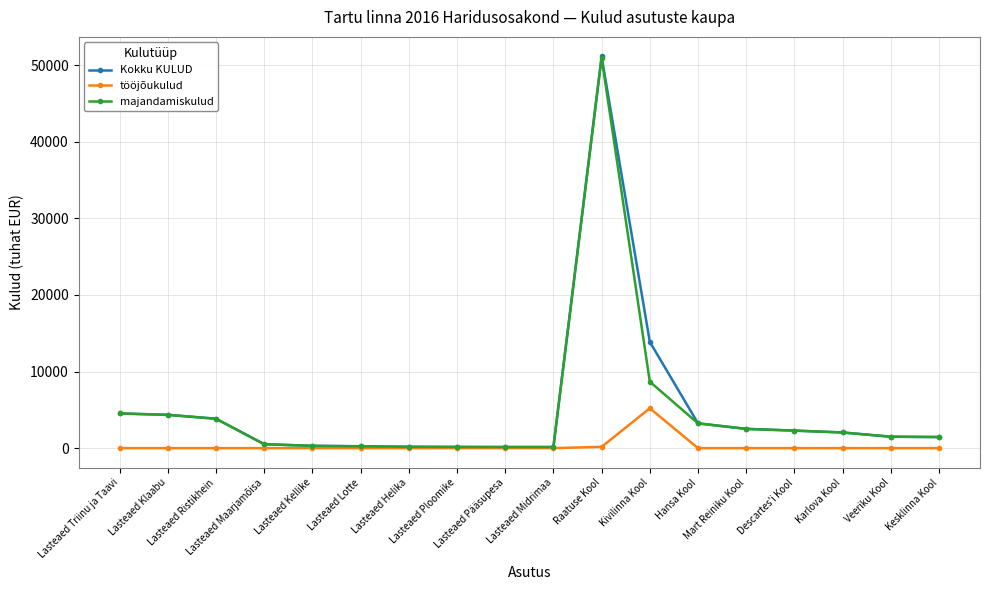

What is the maximum value shown in the chart?

51119